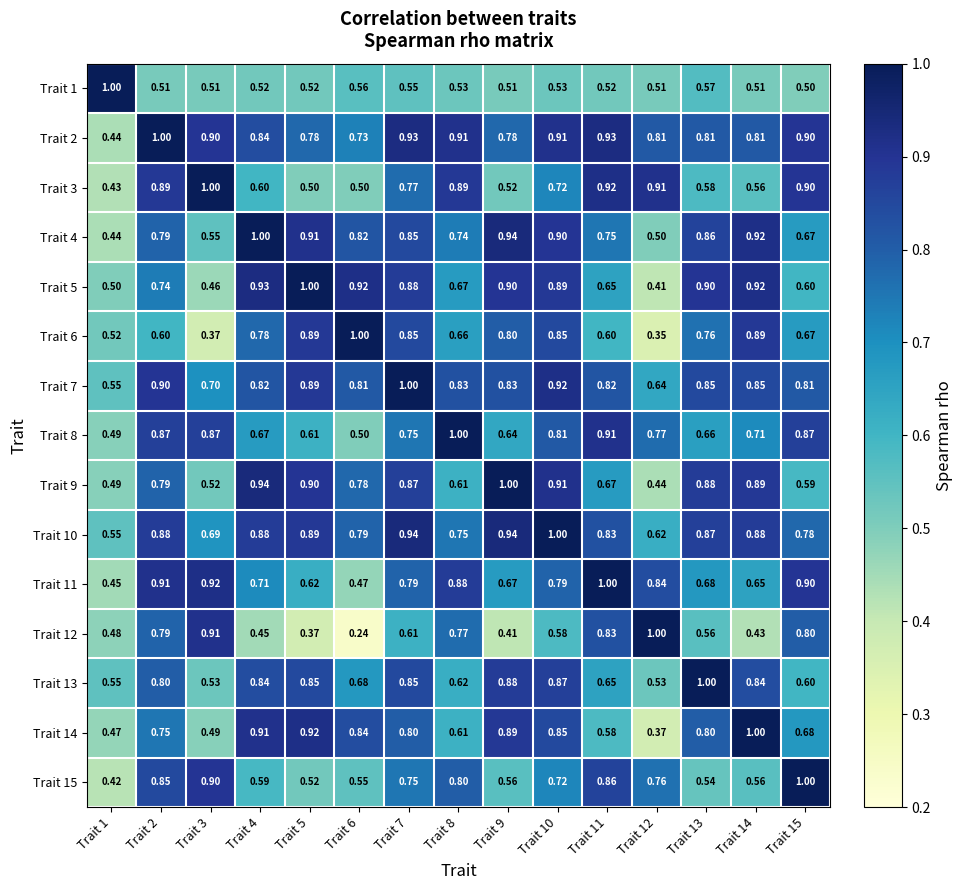

Is the value of Trait 6 at Trait 6 greater than the value of Trait 10 at Trait 9?

Yes